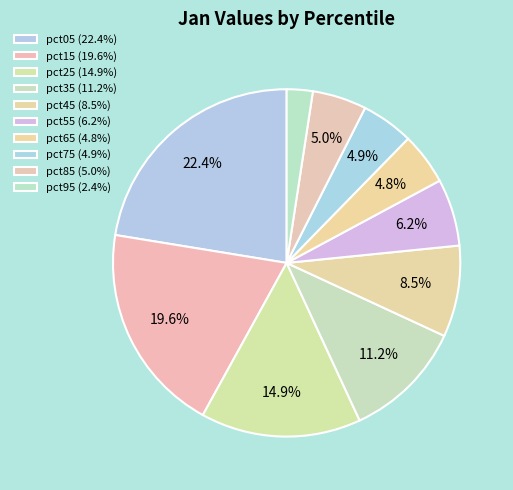

Which category has the biggest portion of the pie?

pct05